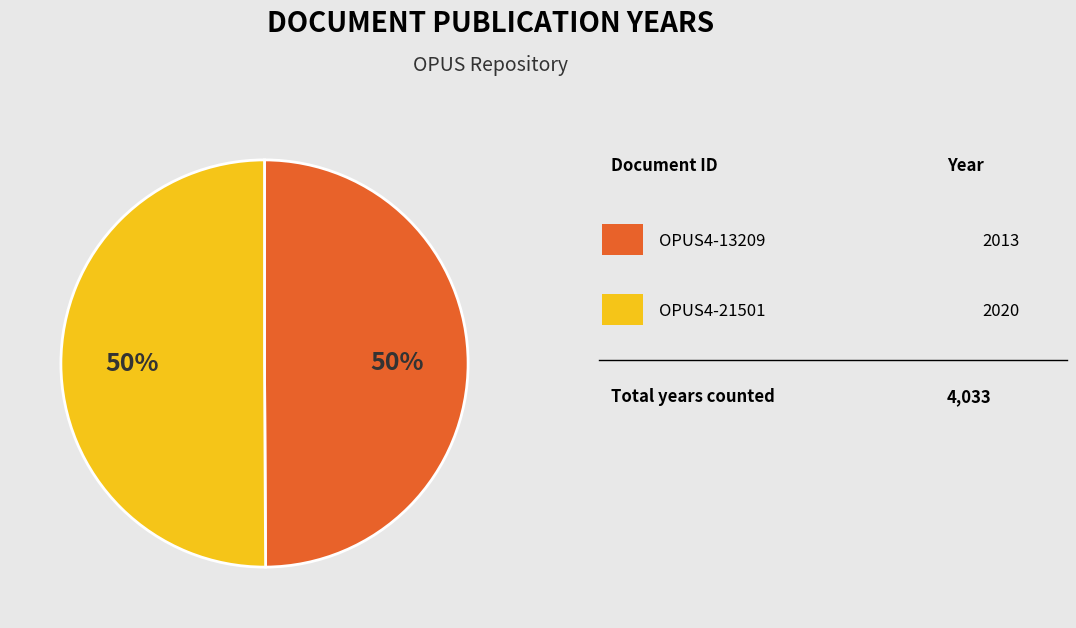

To the nearest percent, what is the average slice percentage?

50%